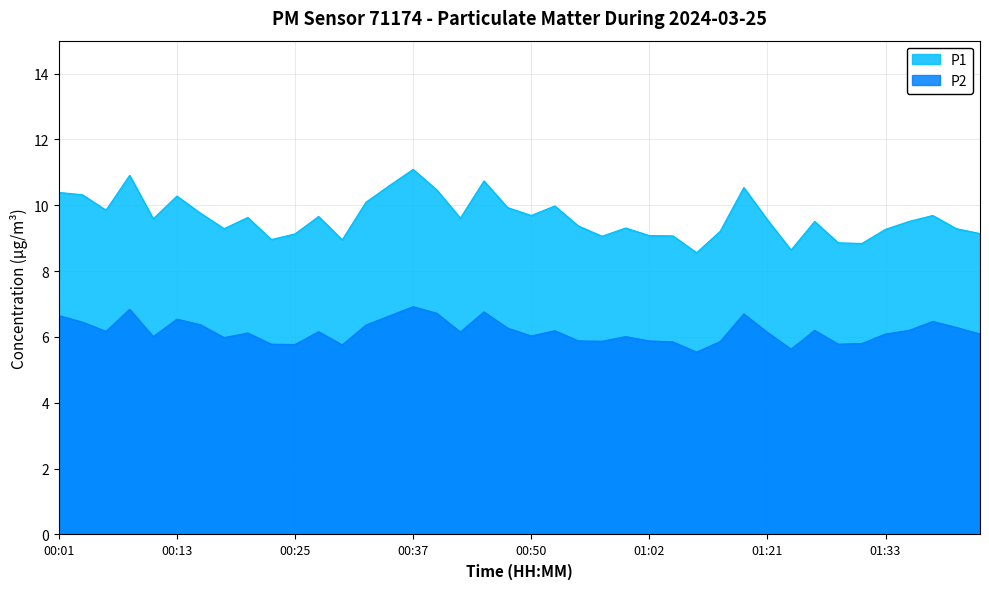

What is the difference between the maximum and minimum values in the P2 series?

1.4